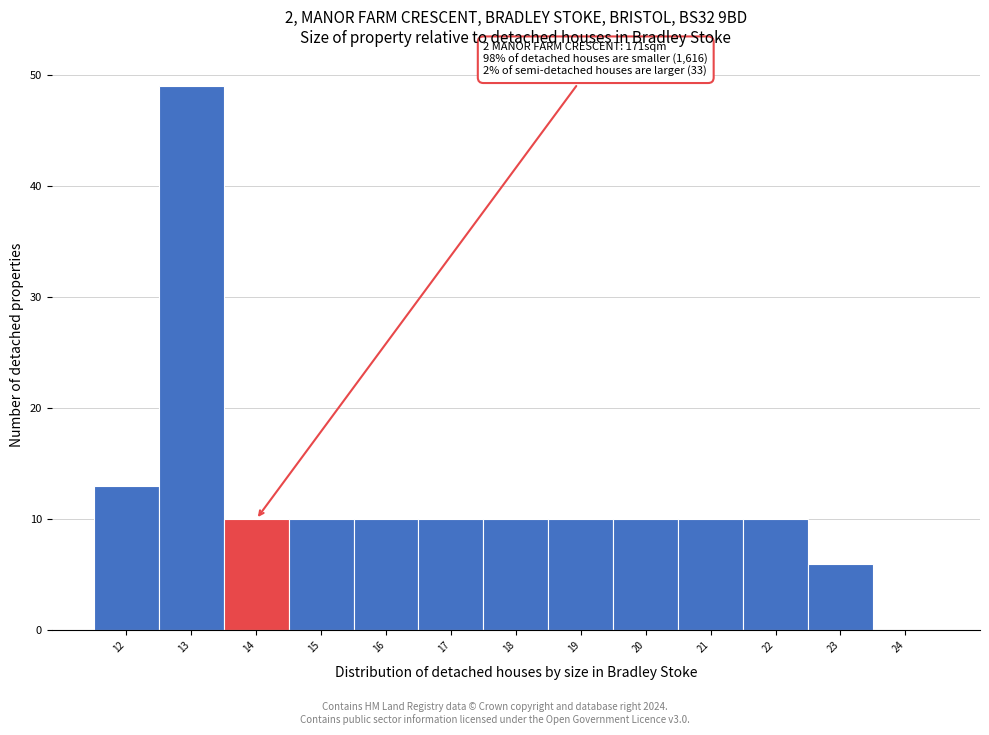

Reading right to left, extract all data points from this chart.

24=0	23=6	22=10	21=10	20=10	19=10	18=10	17=10	16=10	15=10	14=10	13=49	12=13